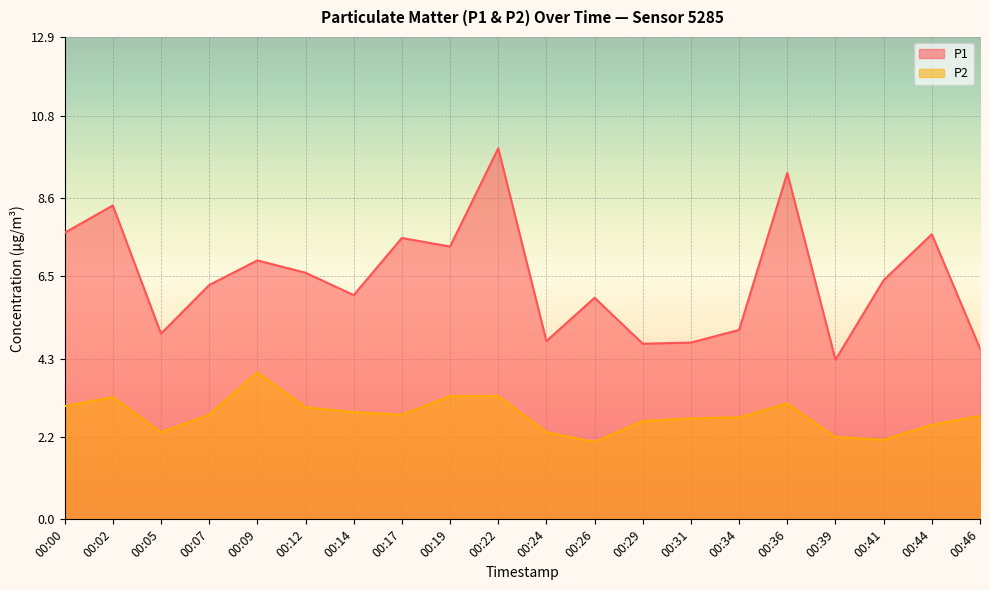

What is the approximate value of P2 at 00:22?

3.3